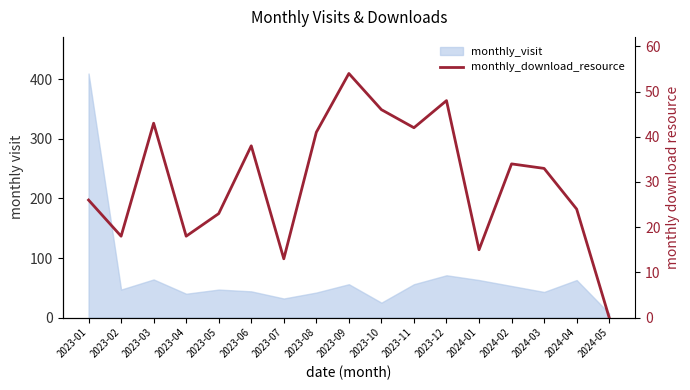

At which label does the data first exceed 33?

2023-03